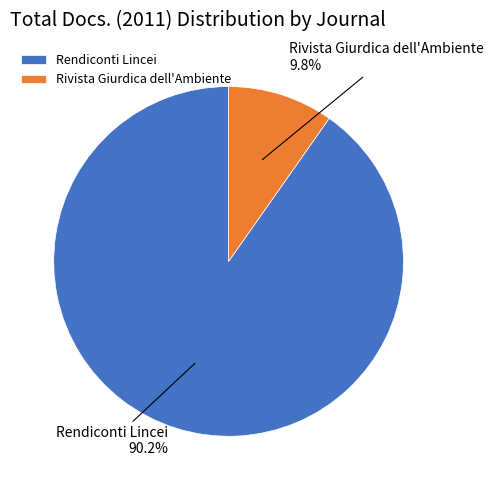

What is the ratio of the value at Rendiconti Lincei to the value at Rivista Giurdica dell'Ambiente?

9.2